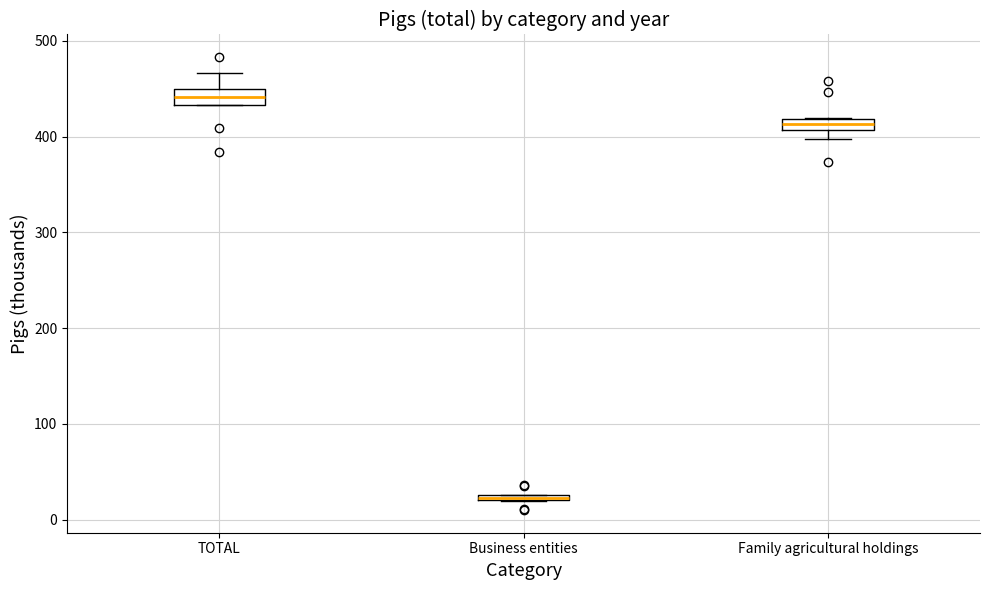

Where is the lower edge of the box for Business entities on the y-axis? The values are not printed on the chart, so give them approximately, as read against the axis.

20